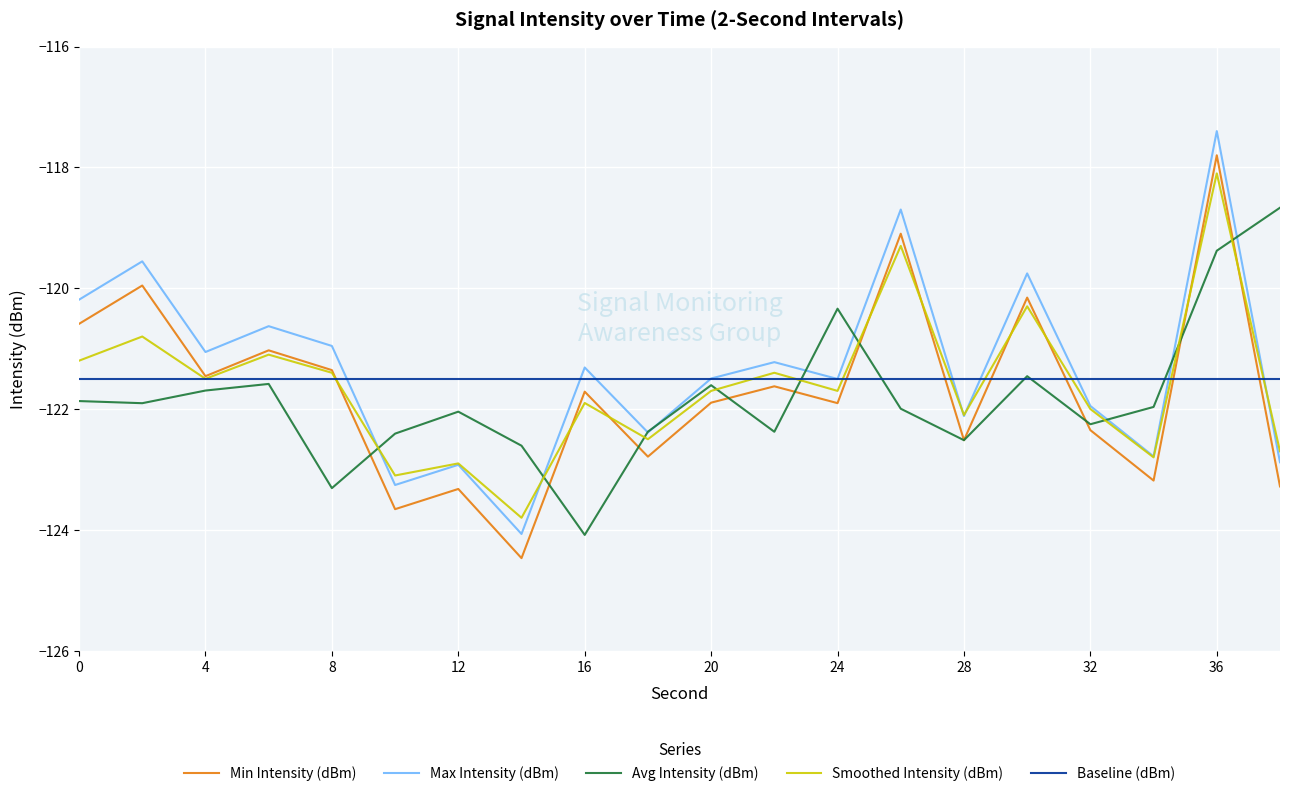

What is the minimum value for Avg Intensity (dBm)?

-124.1